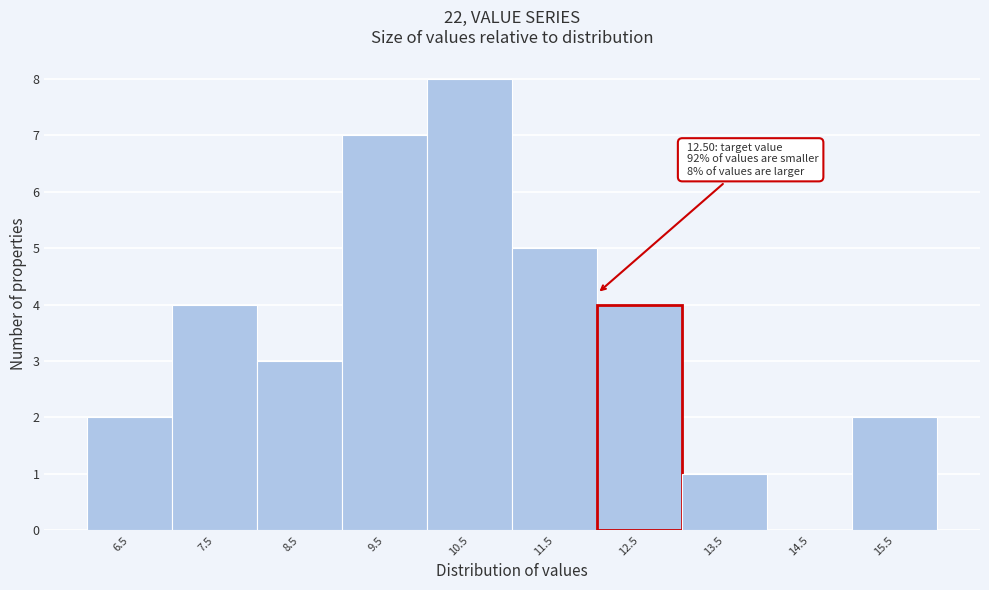

Reading left to right, extract all data points from this chart.

6.5=2	7.5=4	8.5=3	9.5=7	10.5=8	11.5=5	12.5=4	13.5=1	14.5=0	15.5=2